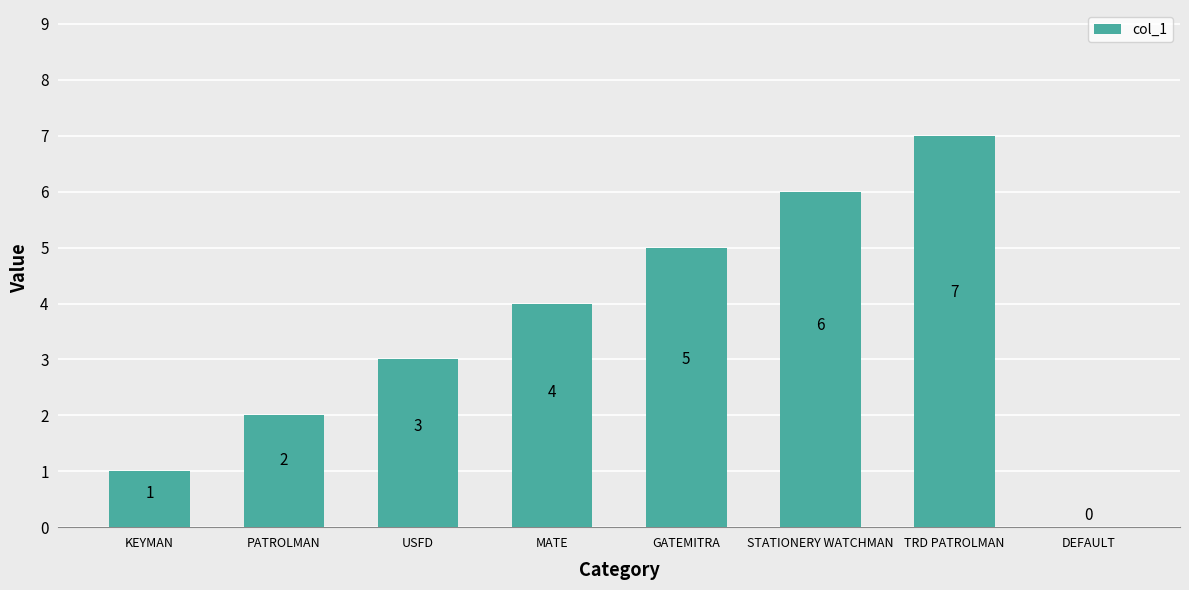

The value at PATROLMAN is 3. True or false?

False